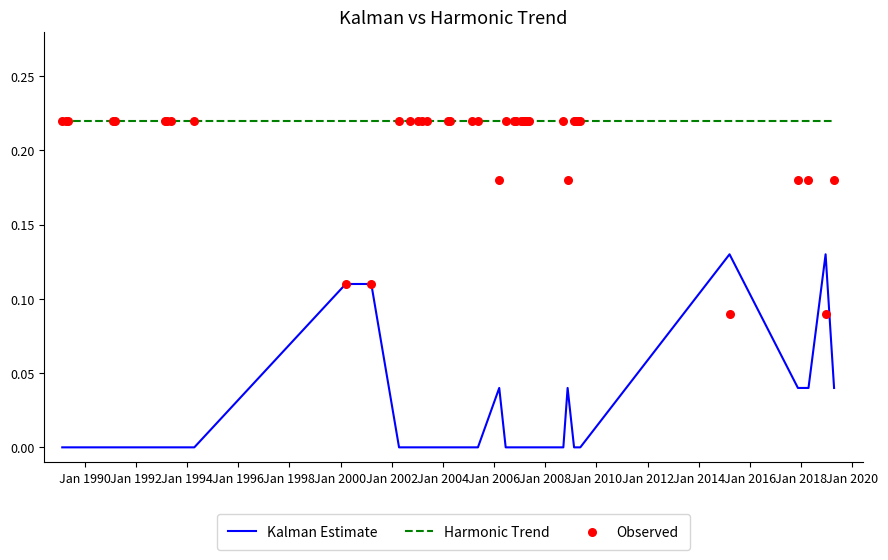

Which series has the widest spread of Y values?

Kalman Estimate